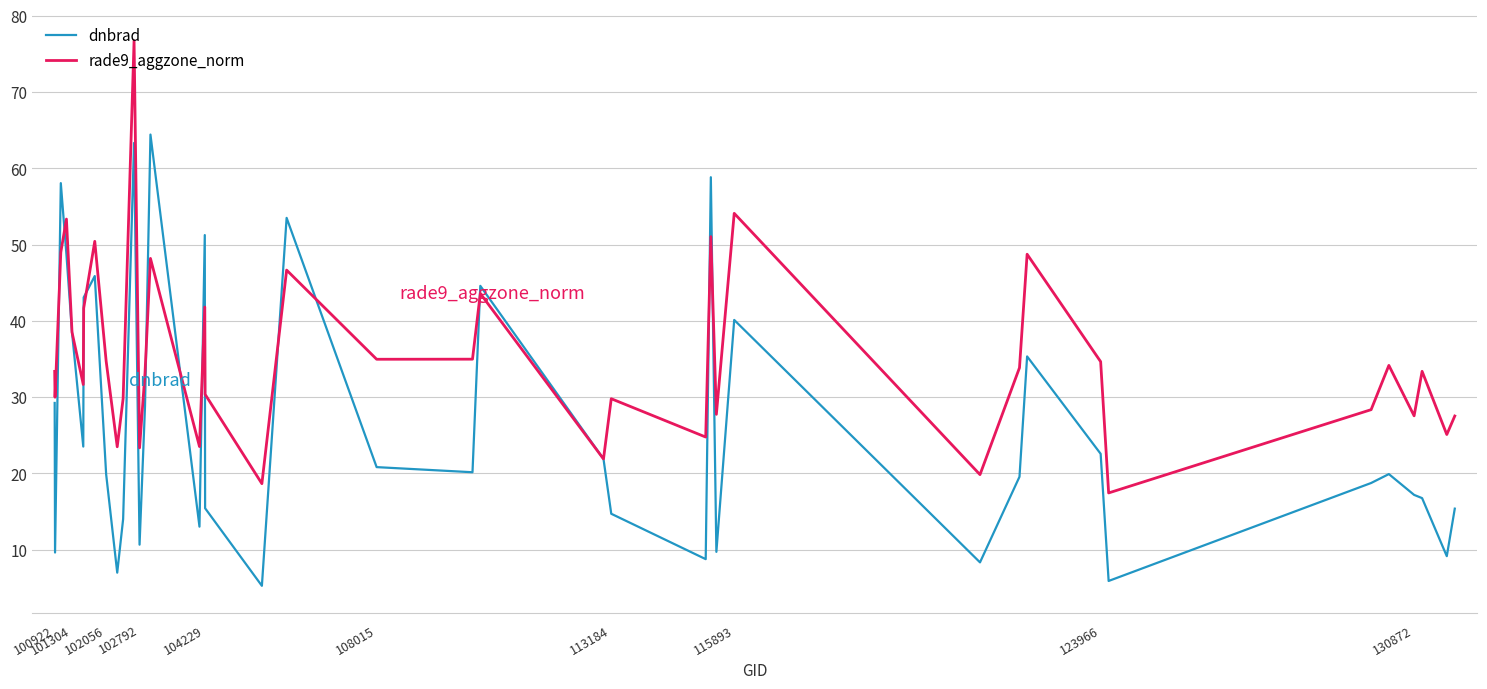

Which series has the largest total across all categories?

rade9_aggzone_norm